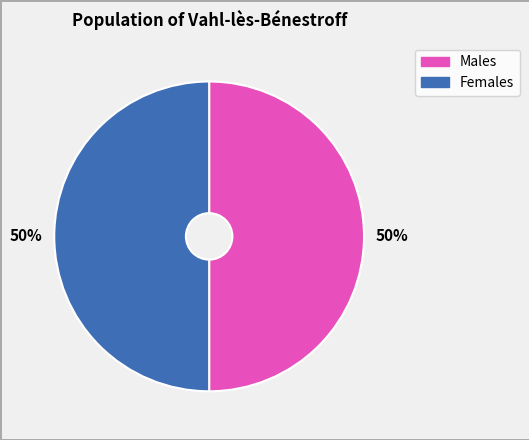

Count the number of slices in the pie.

2